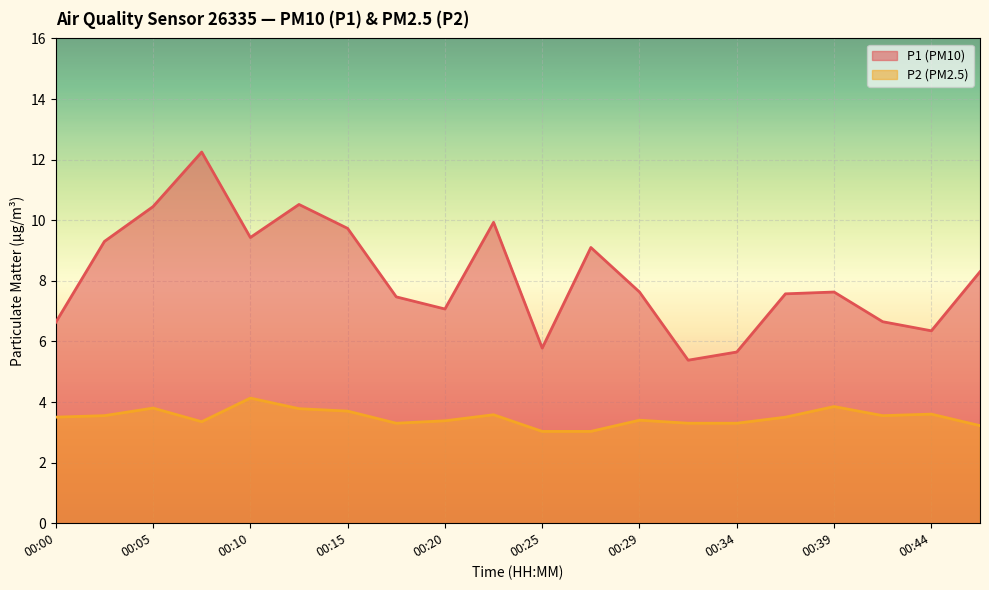

Count the number of categories in the chart.

20